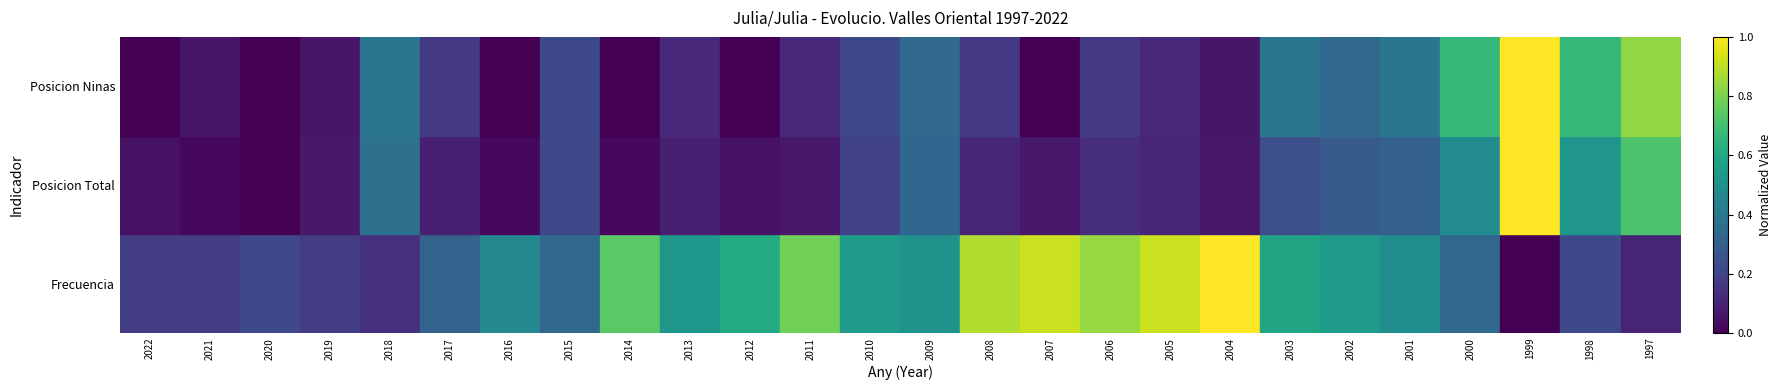

Which category has the highest value across all series?

2004